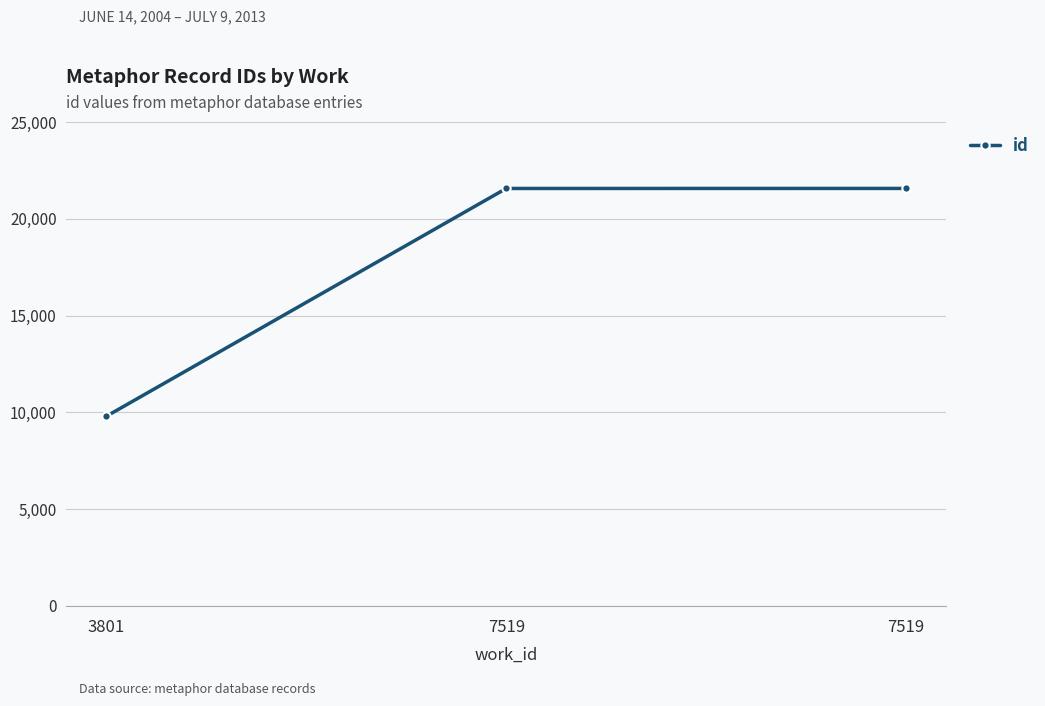

What is the difference between the values at 7519 and 7519?

2